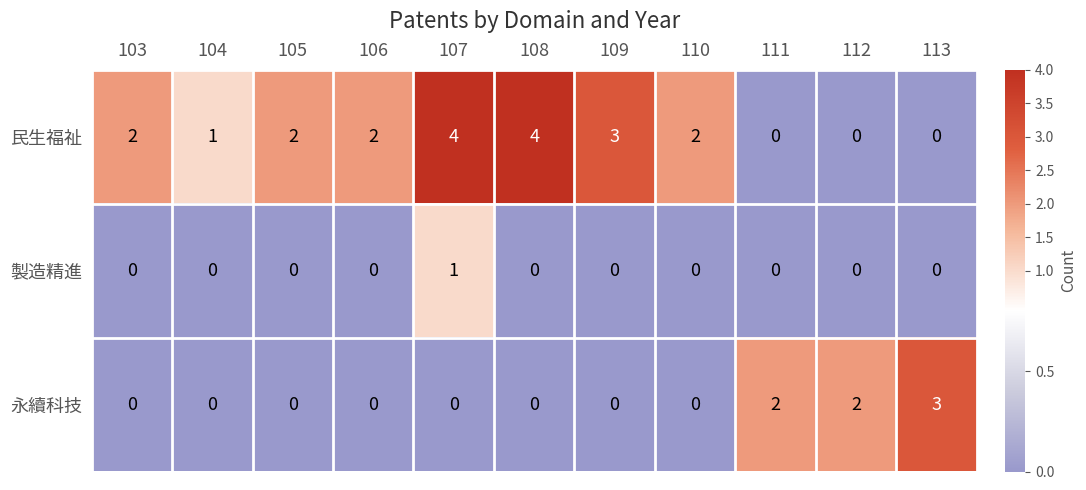

What is the sum of the 民生福祉 values at 106 and 104?

3